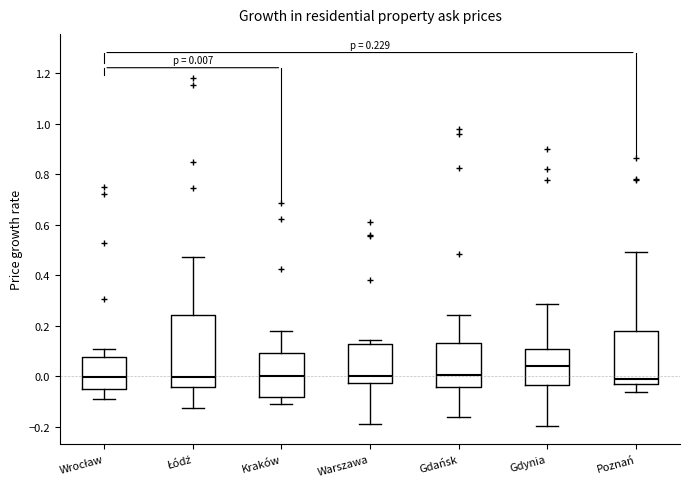

Which box has the highest median line?

Gdynia